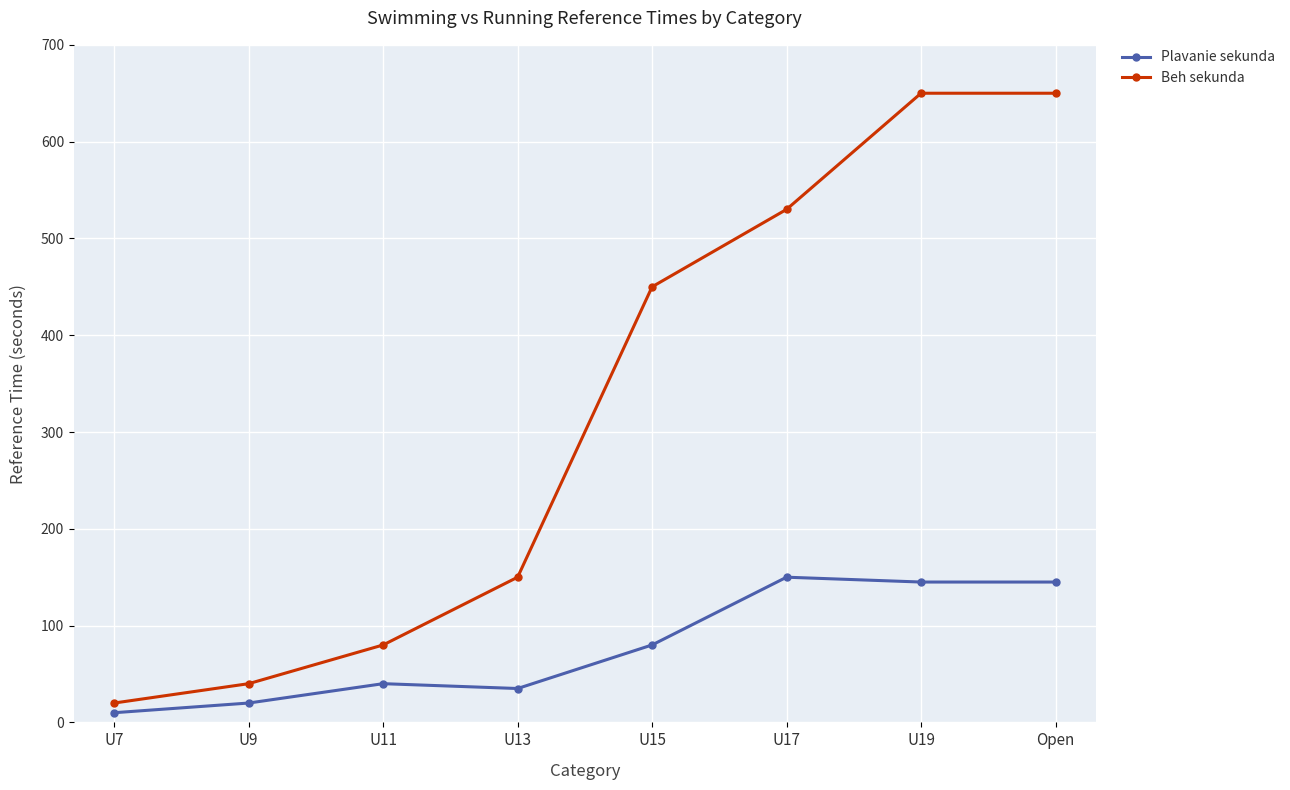

At U11, list the series in order from smallest to largest.

Plavanie sekunda, Beh sekunda